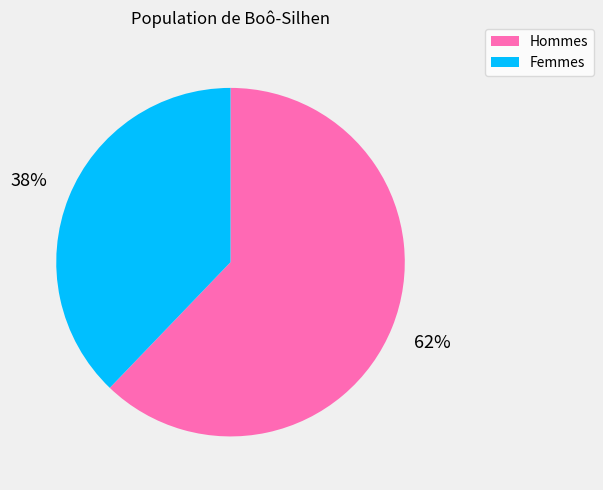

Is the sum of Femmes and Hommes greater than half?

Yes